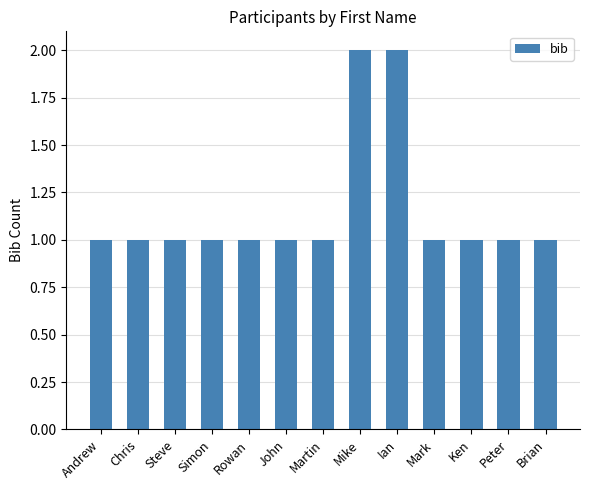

What position from the left is Rowan?

5